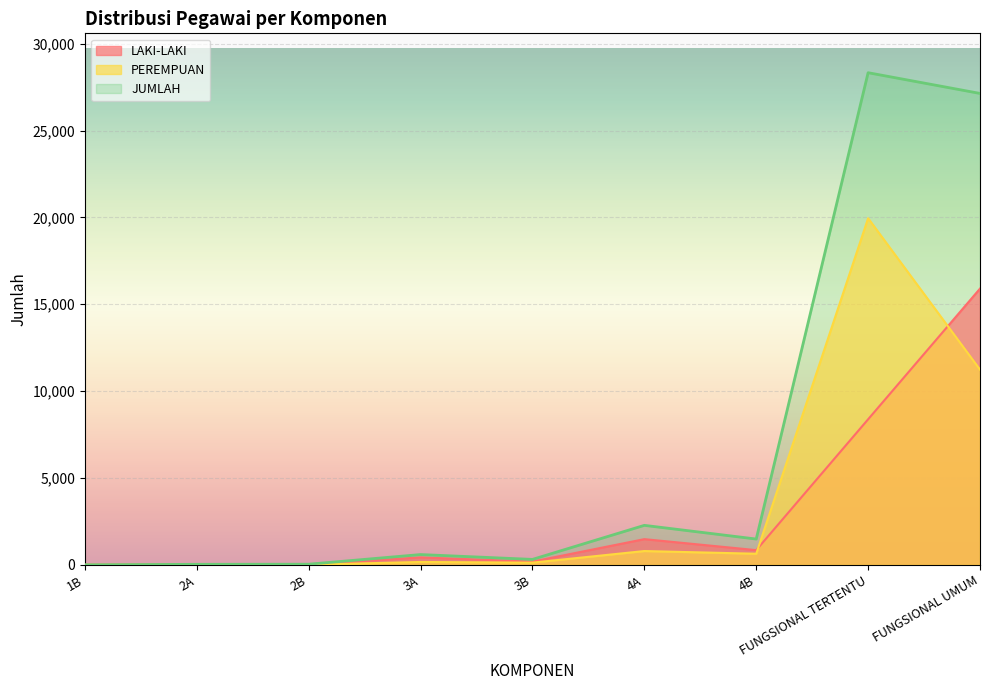

True or false: LAKI-LAKI has more than 1 points higher than both neighbors.

True